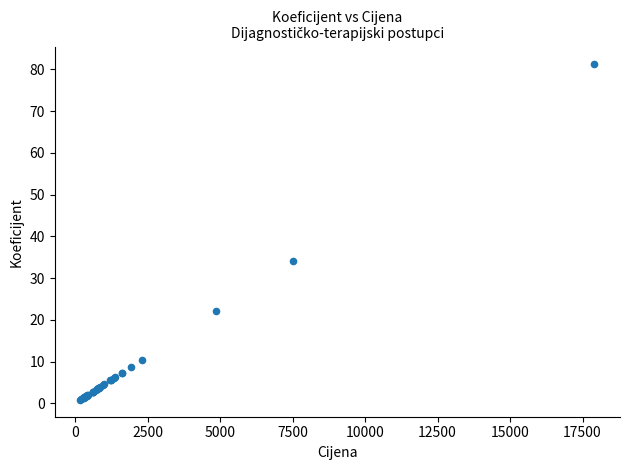

What Y value in the scatter plot is closest to 41?

34.2